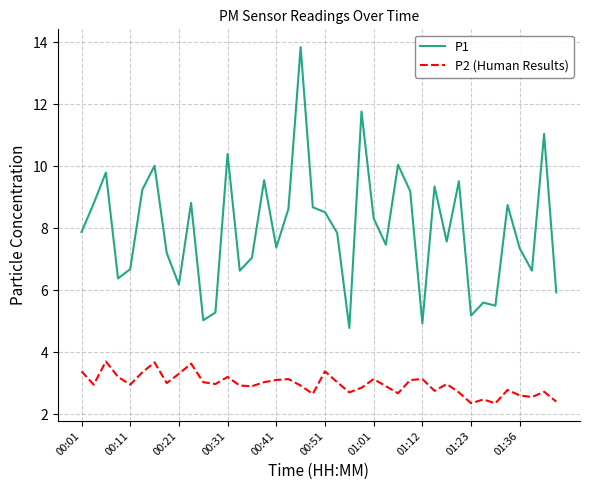

True or false: P1 and P2 (Human Results) intersect in this chart.

False